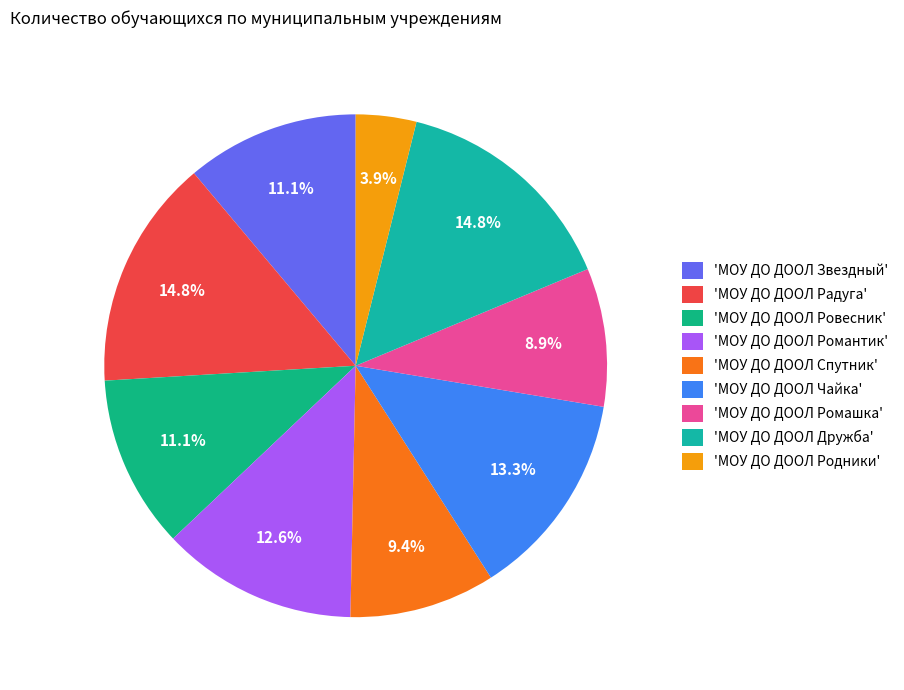

Rank the categories by value from highest to lowest.

МОУ ДО ДООЛ Радуга, МОУ ДО ДООЛ Дружба, МОУ ДО ДООЛ Чайка, МОУ ДО ДООЛ Романтик, МОУ ДО ДООЛ Звездный, МОУ ДО ДООЛ Ровесник, МОУ ДО ДООЛ Спутник, МОУ ДО ДООЛ Ромашка, МОУ ДО ДООЛ Родники